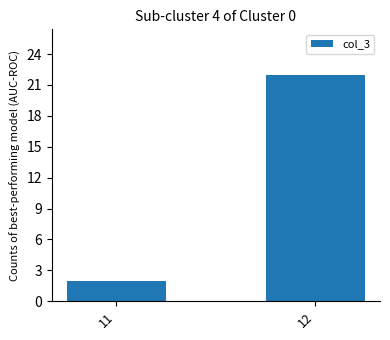

True or false: the data shows 31 at 12.

False